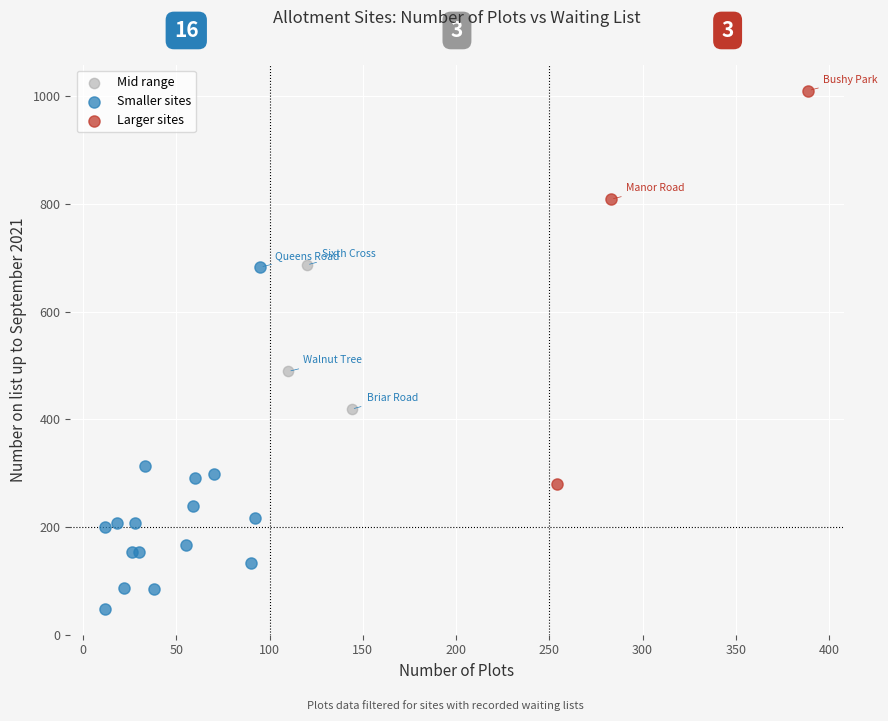

Which series reaches the maximum Y coordinate?

Larger sites